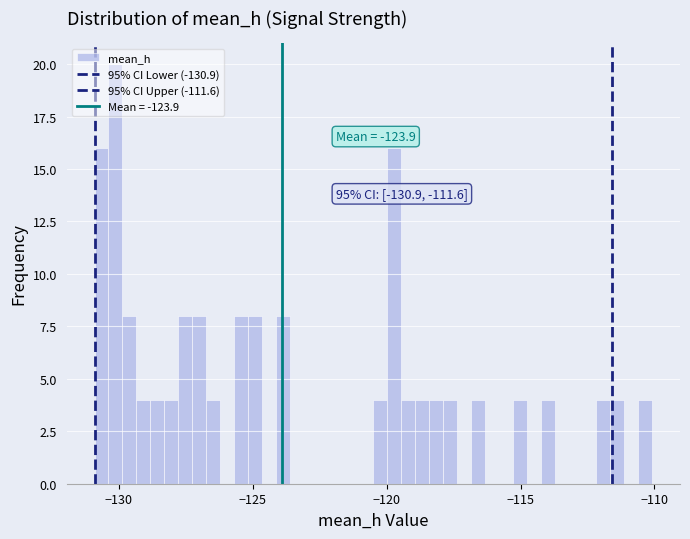

Read against the x-axis, roughly where is the centre of the tallest bar?

-130.0